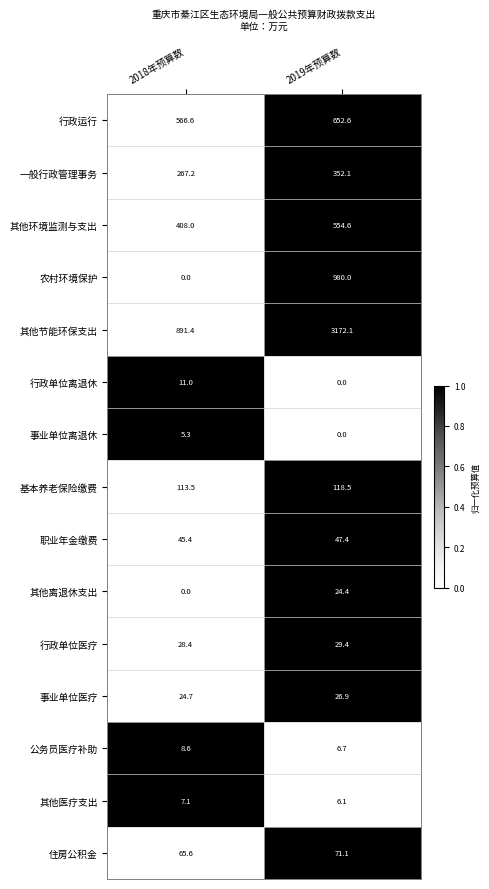

What is the spread (max minus min) of values at 2019年预算数?

3172.1